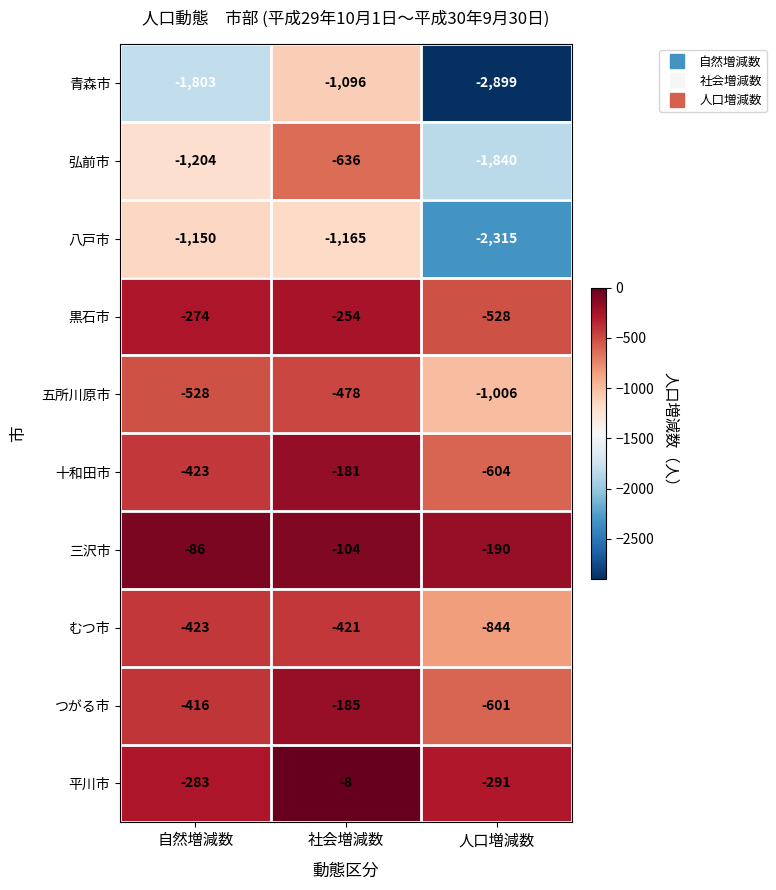

At which label is 黒石市 closest to -391?

自然増減数